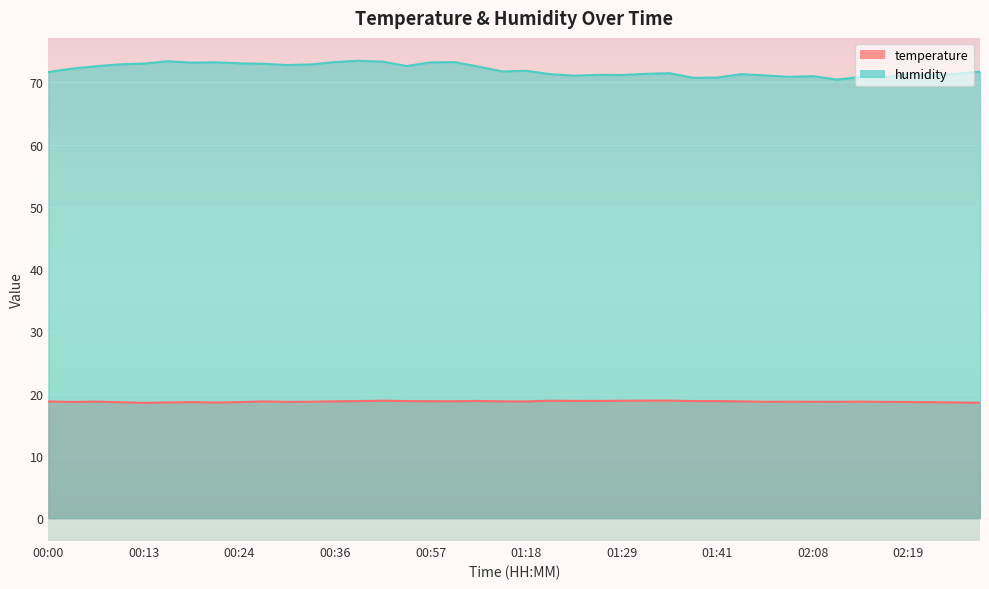

How many lines are shown in the chart?

2